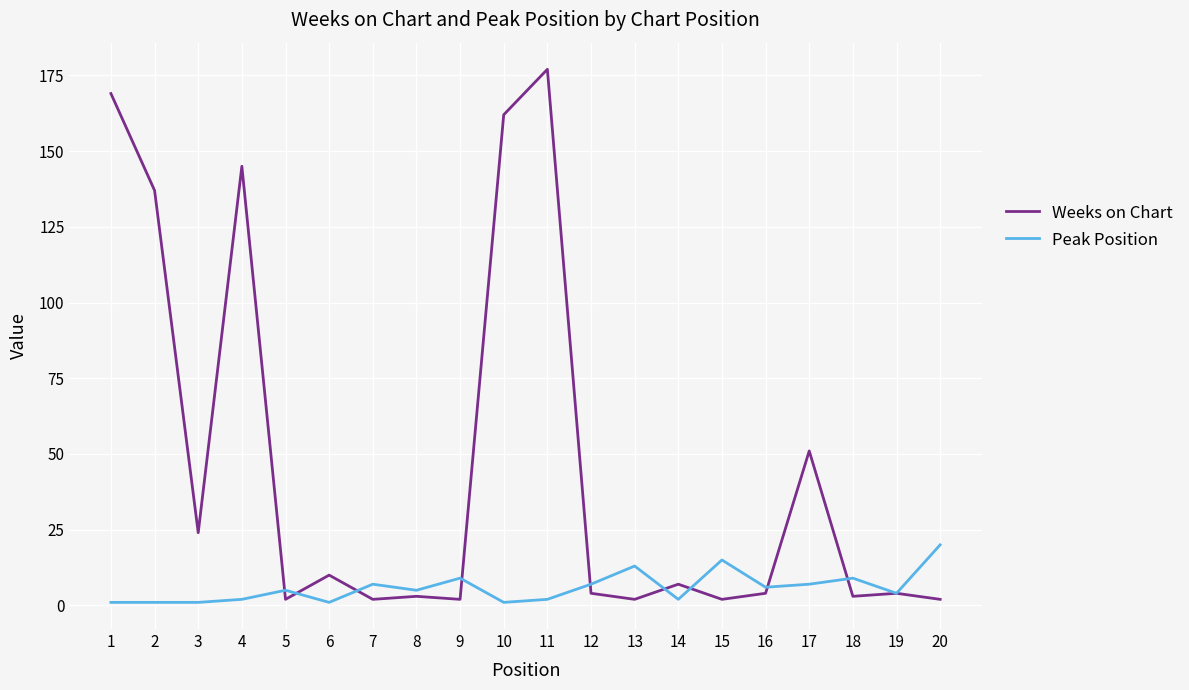

The value of Peak Position at 8 is 5. True or false?

True